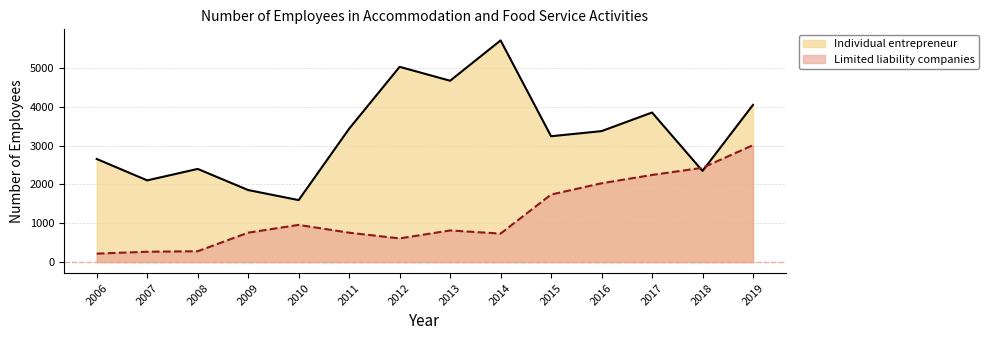

What is the smallest value displayed?

217